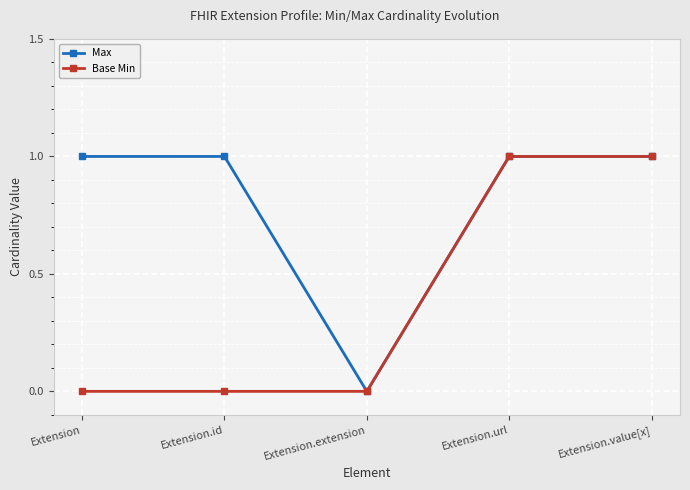

Which series changed the most between Extension and Extension.extension?

Max